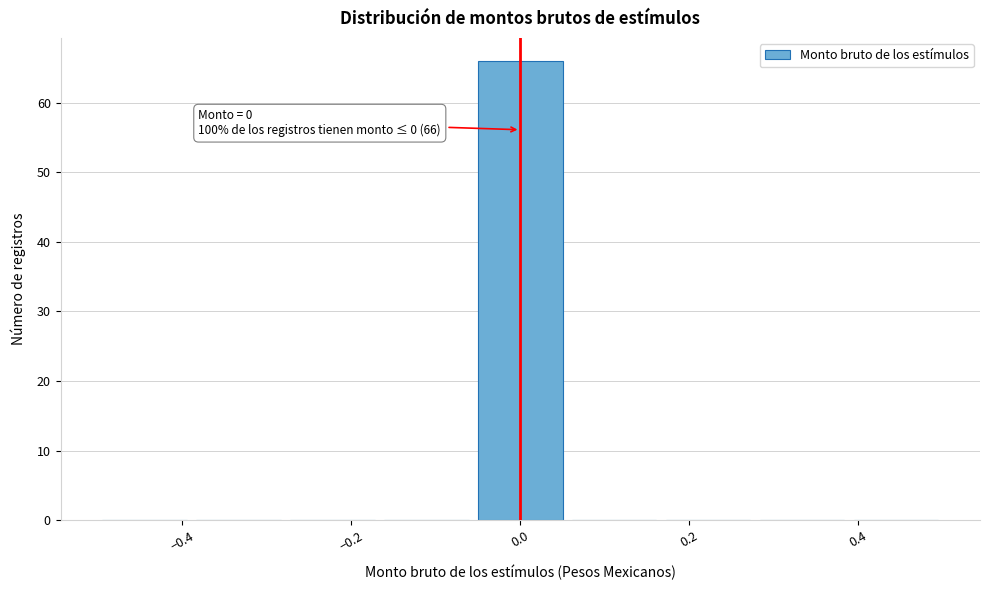

Over which range of the x-axis is the bar tallest?

-0.06 to 0.06